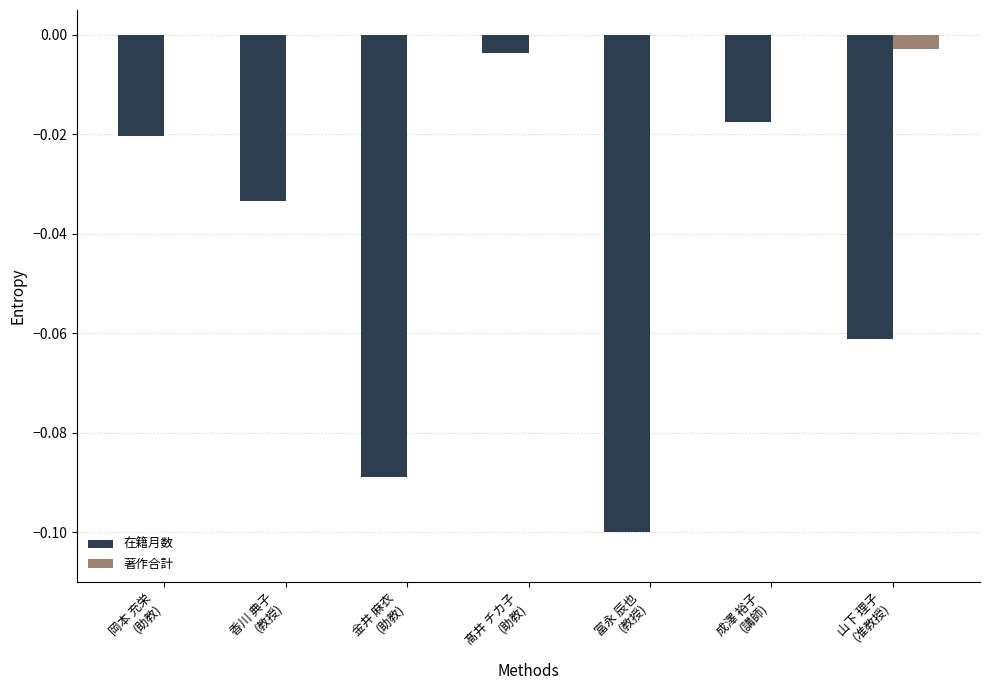

Which series has the largest total across all categories?

著作合計